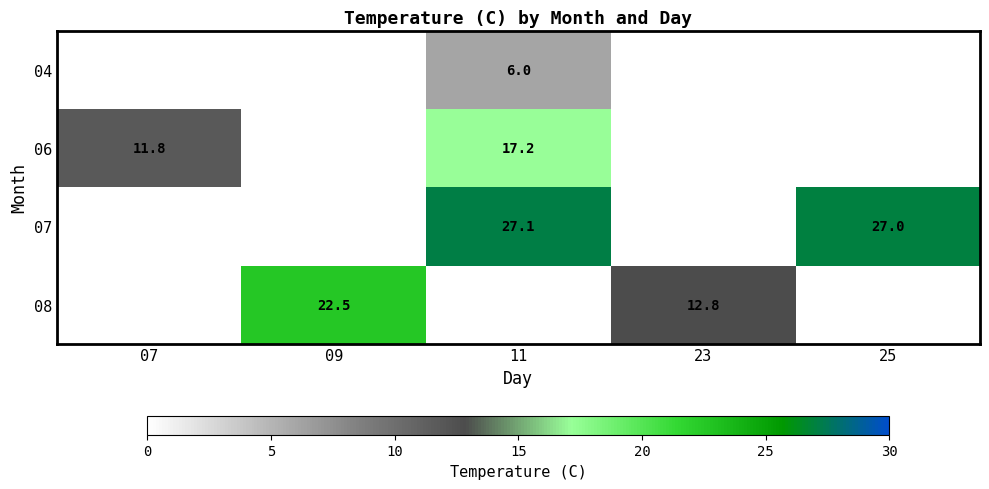

The value of 06 at 07 is 15.9. True or false?

False